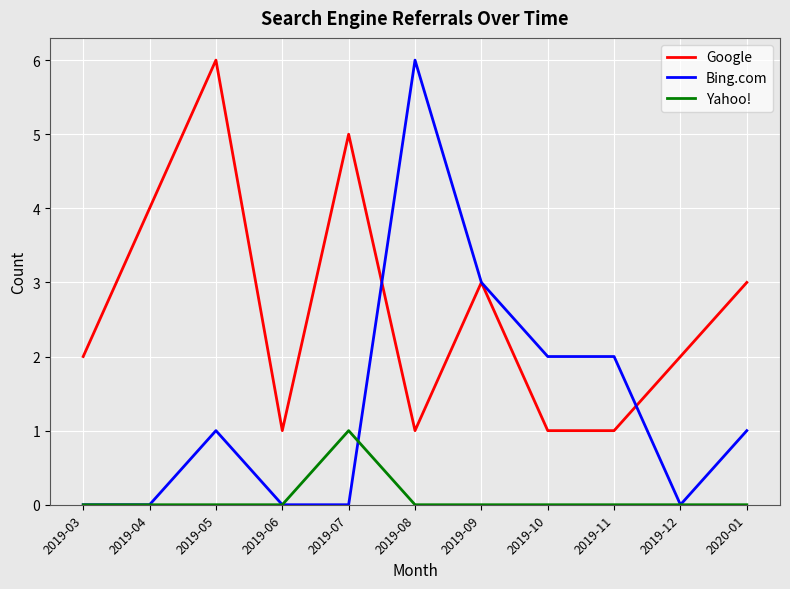

What position from the right is 2019-08?

6